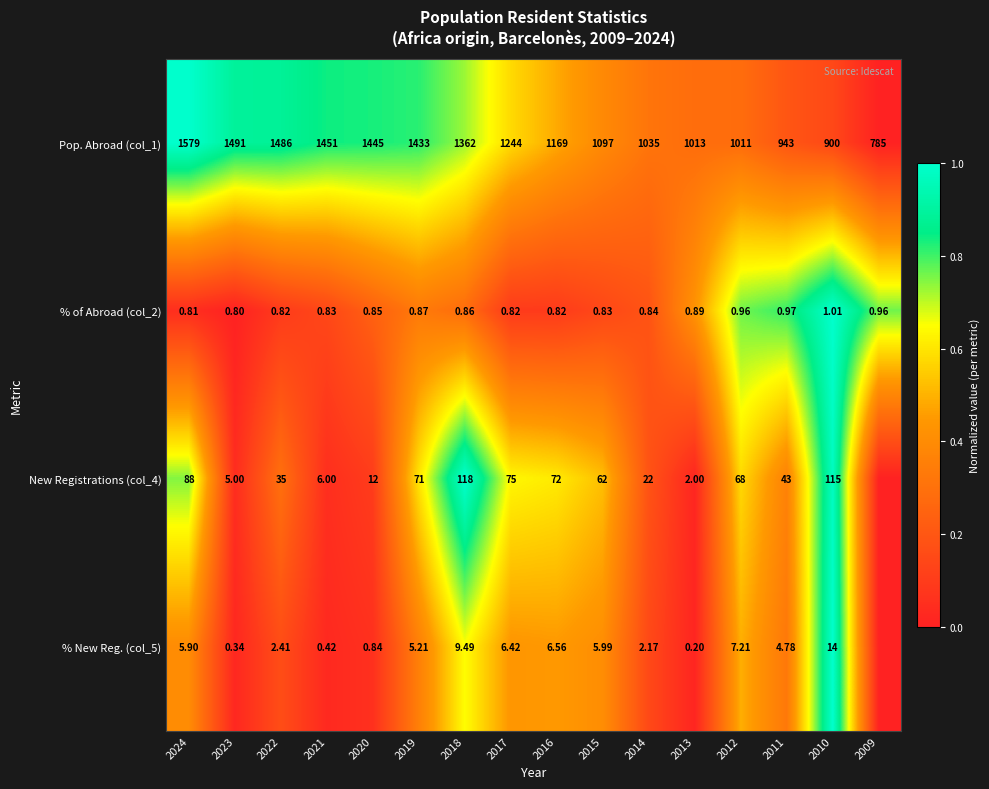

What is the spread (max minus min) of values at 2010?

899.0